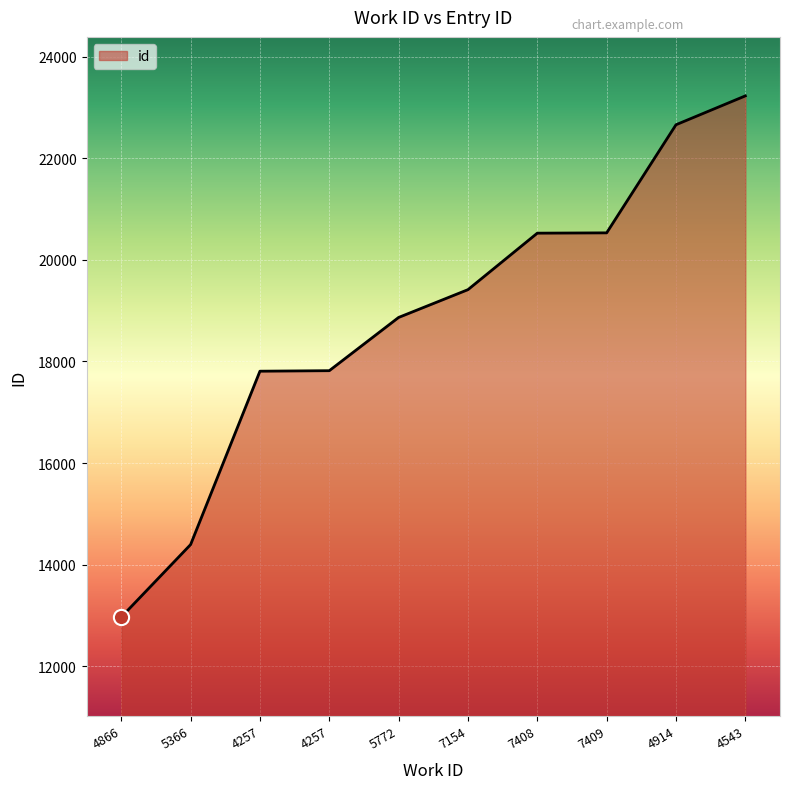

What is the ratio of the value at 7408 to the value at 4543?

0.9